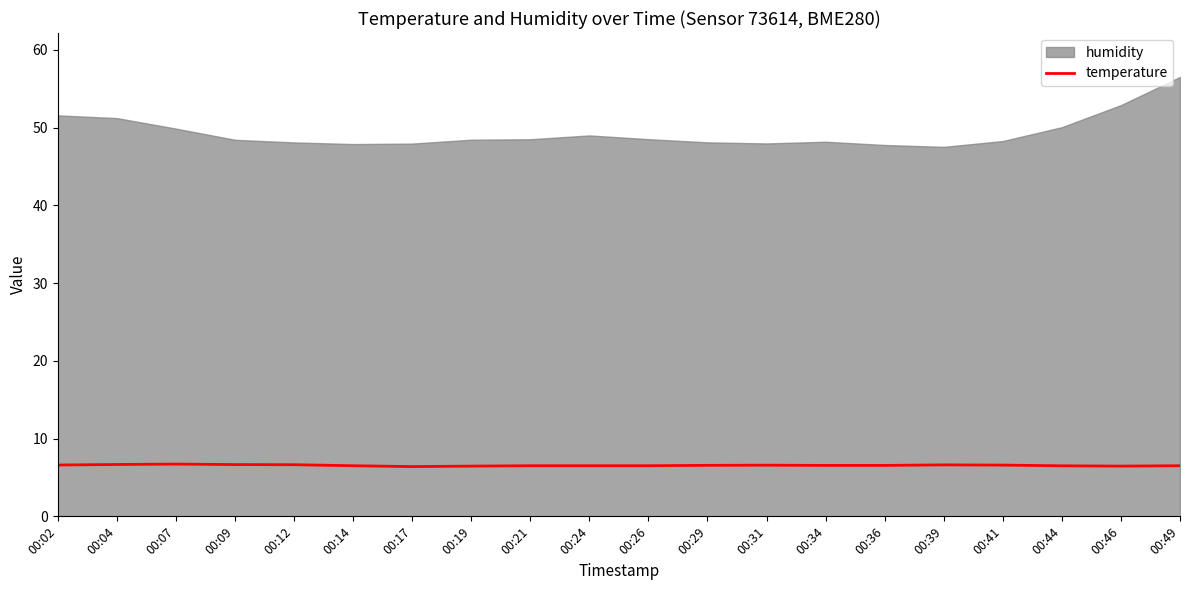

What is the difference between the values at 00:12 and 00:19?

0.2